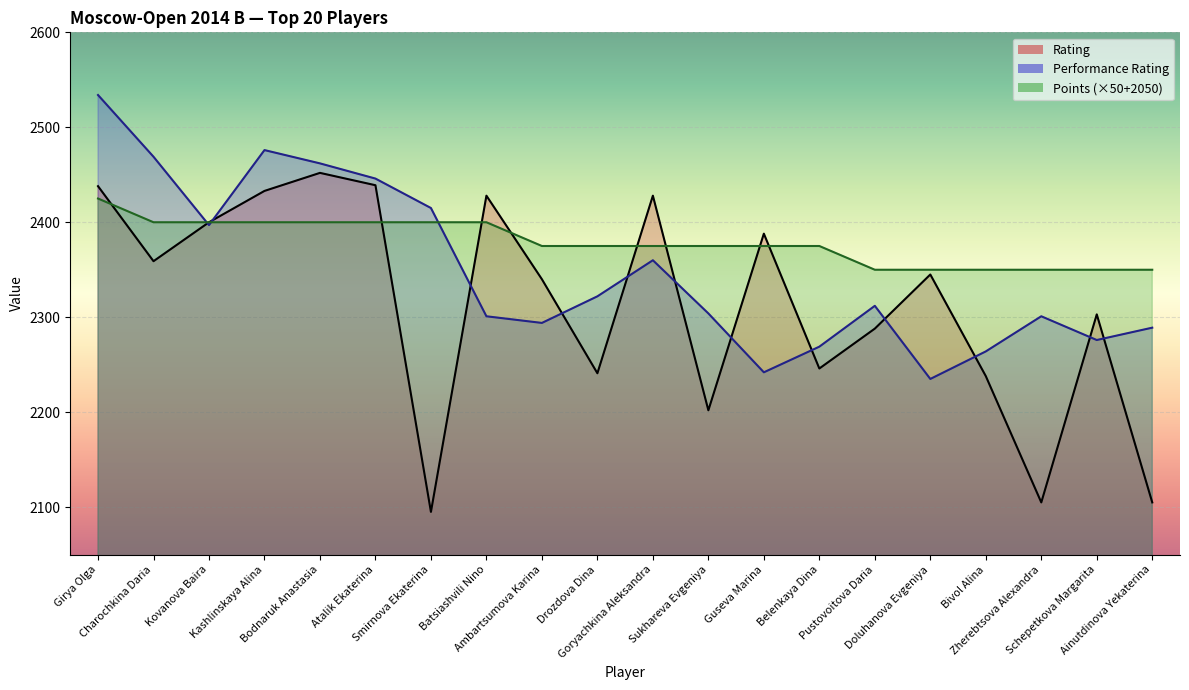

What are all the series names shown in the legend?

Rating, Performance Rating, Points